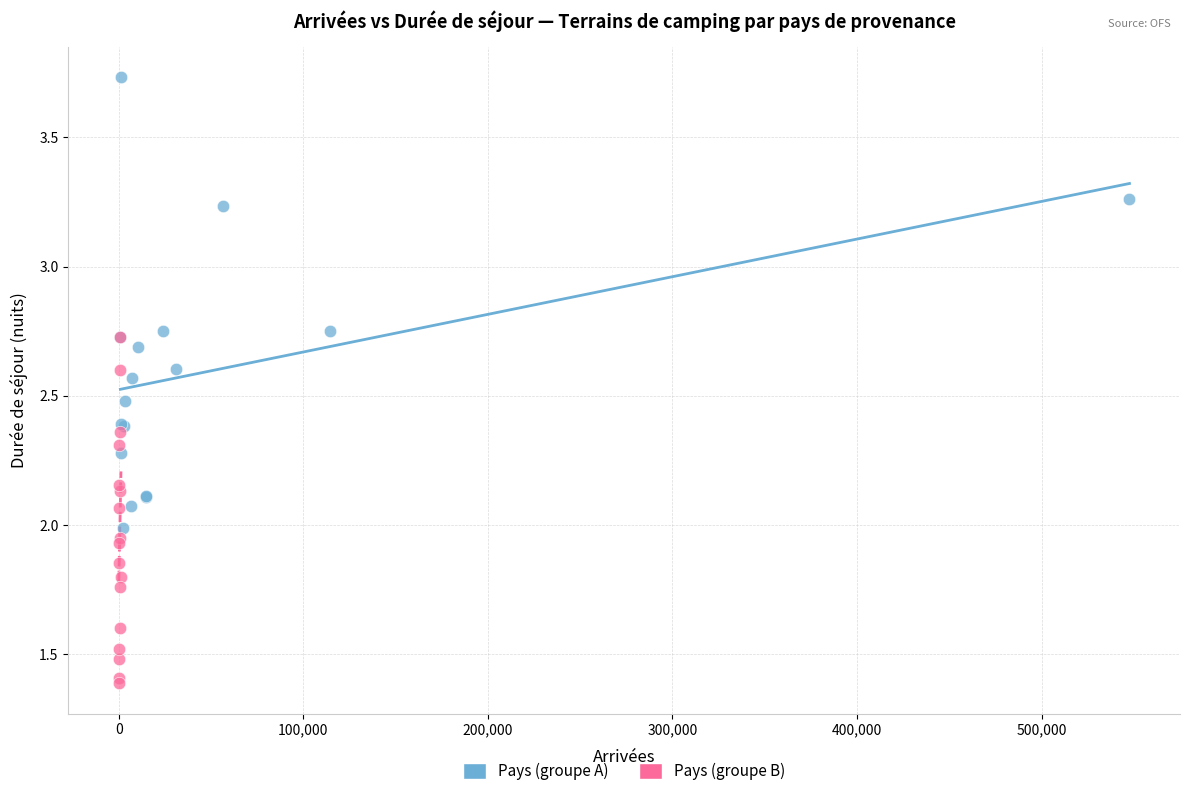

What are all the series names shown in the legend?

Pays (groupe A), Pays (groupe B)